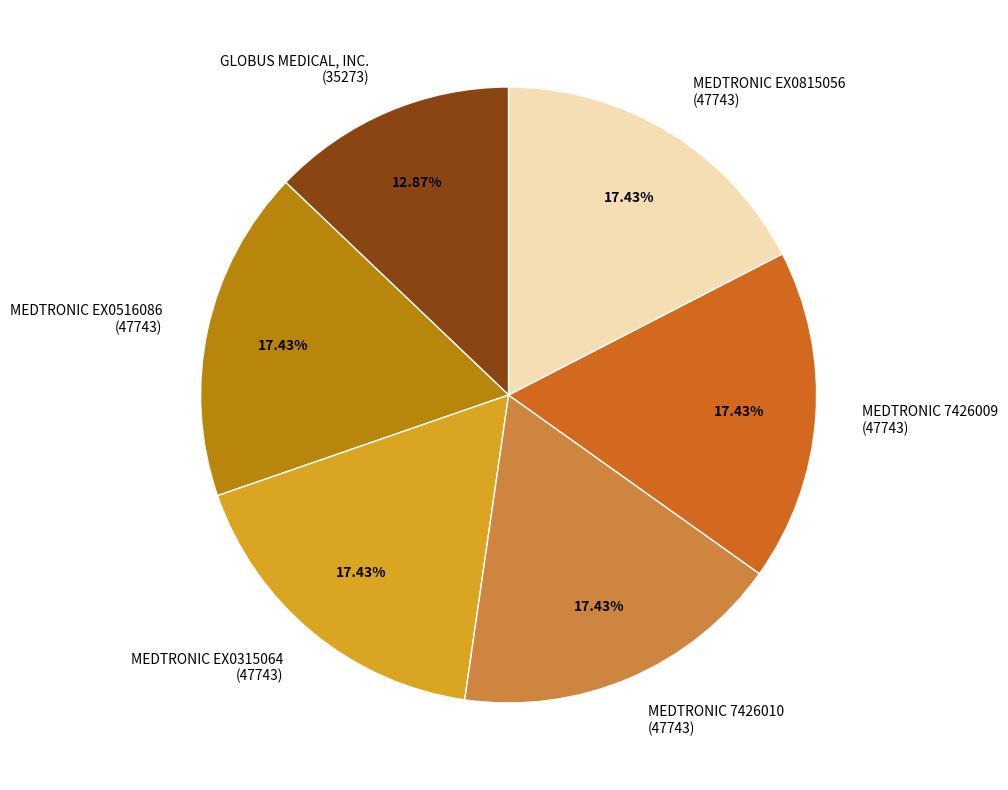

Count the number of slices in the pie.

6